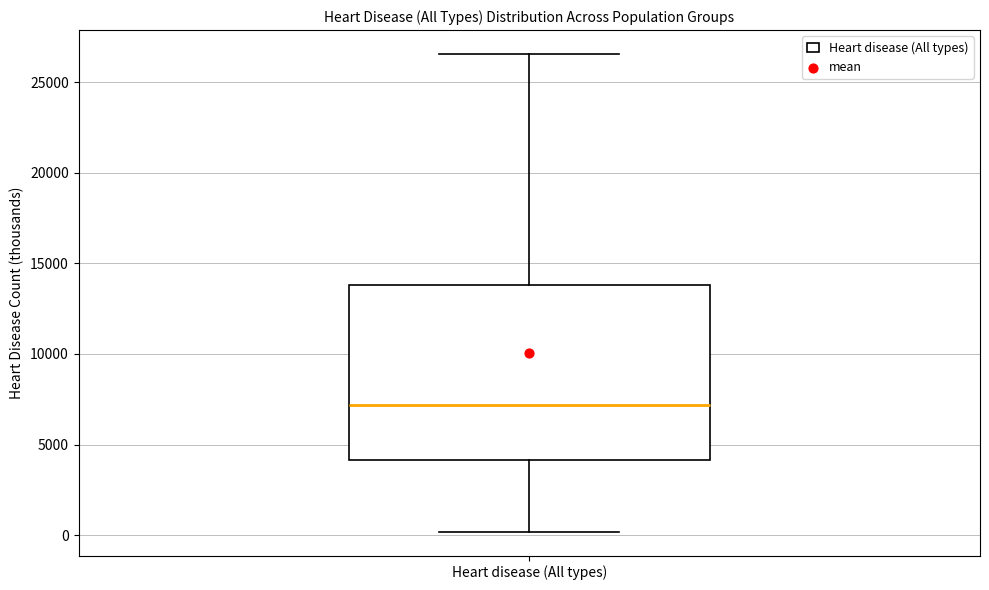

Where does the median line of the box for Heart disease (All types) sit on the y-axis? The values are not printed on the chart, so give them approximately, as read against the axis.

7000